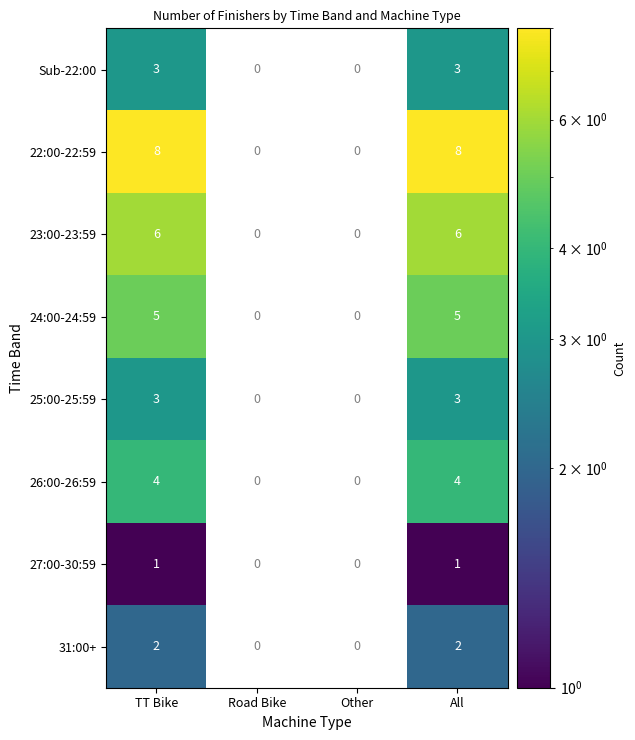

The value of Sub-22:00 at TT Bike is 3. True or false?

True